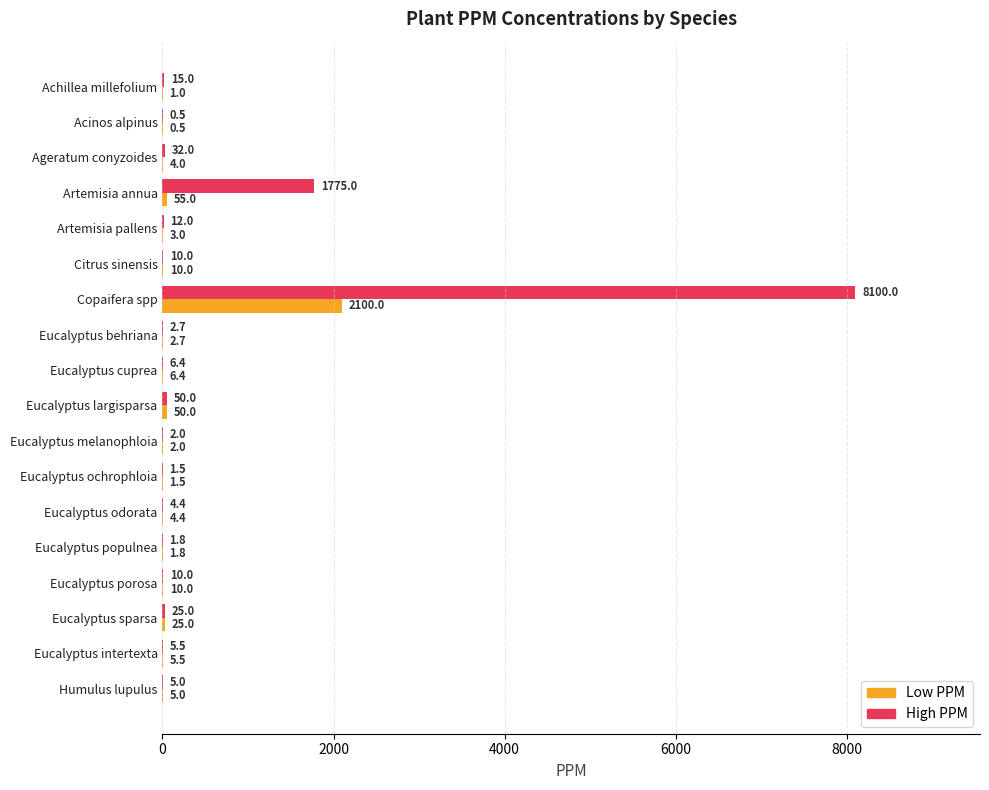

Is it true that High PPM equals 15.0 at Achillea millefolium?

True